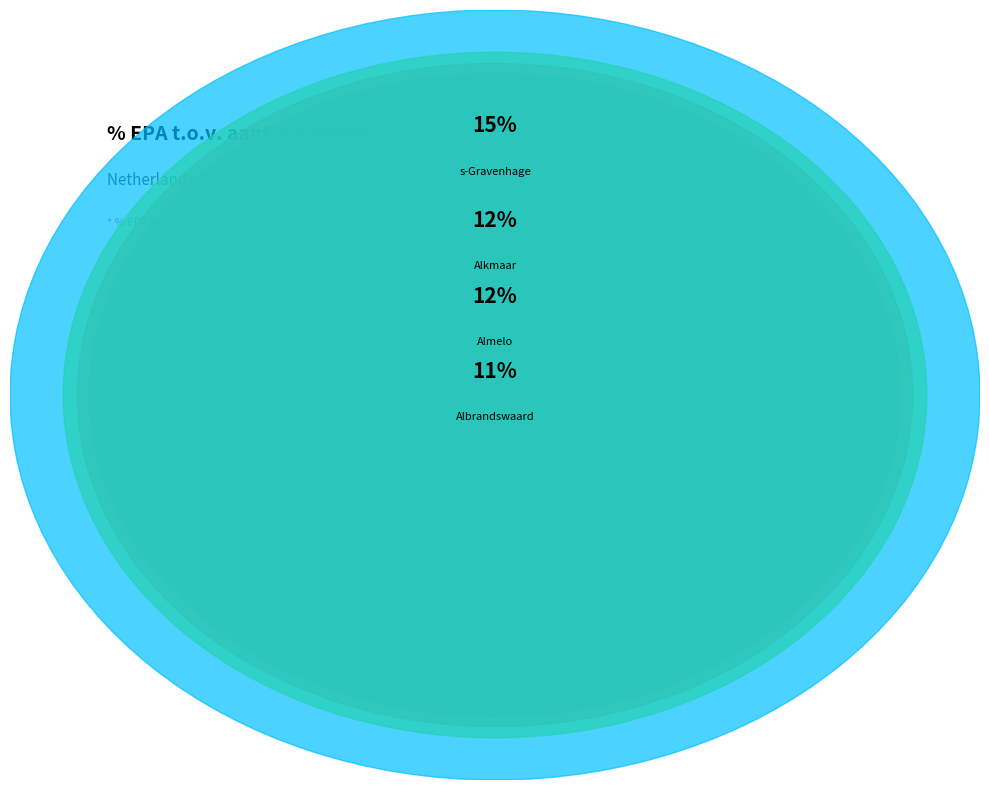

How much of the chart is everything except s-Gravenhage?

84.6%